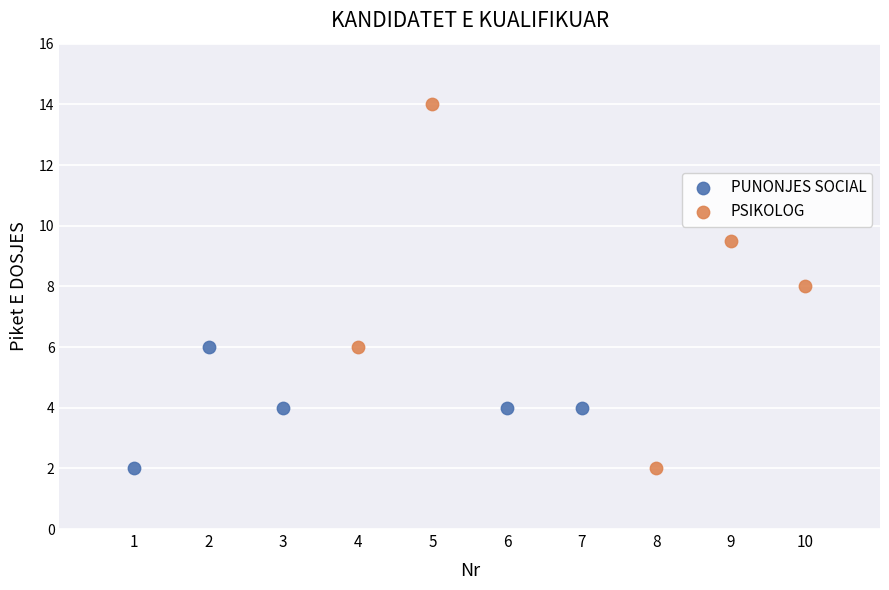

Which series has the largest Y range (max minus min)?

PSIKOLOG